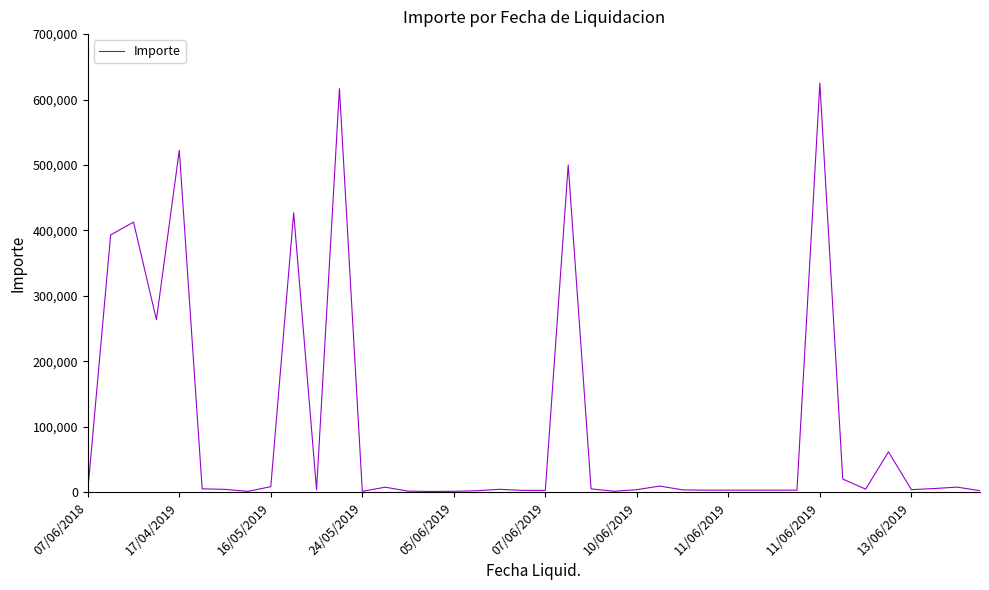

What is the maximum value shown in the chart?

625000.0